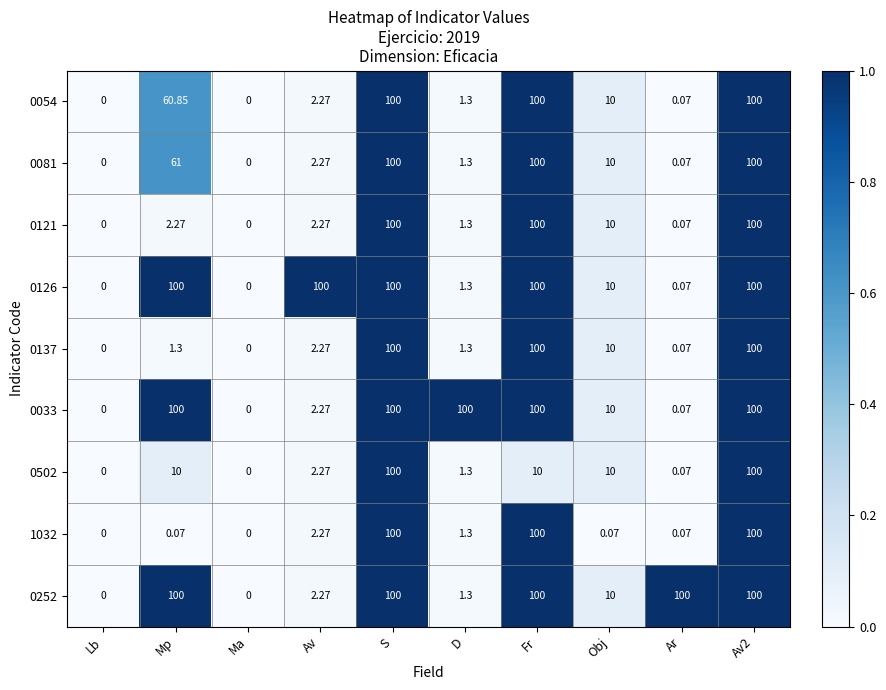

At which label does 0081 first exceed 10?

Mp